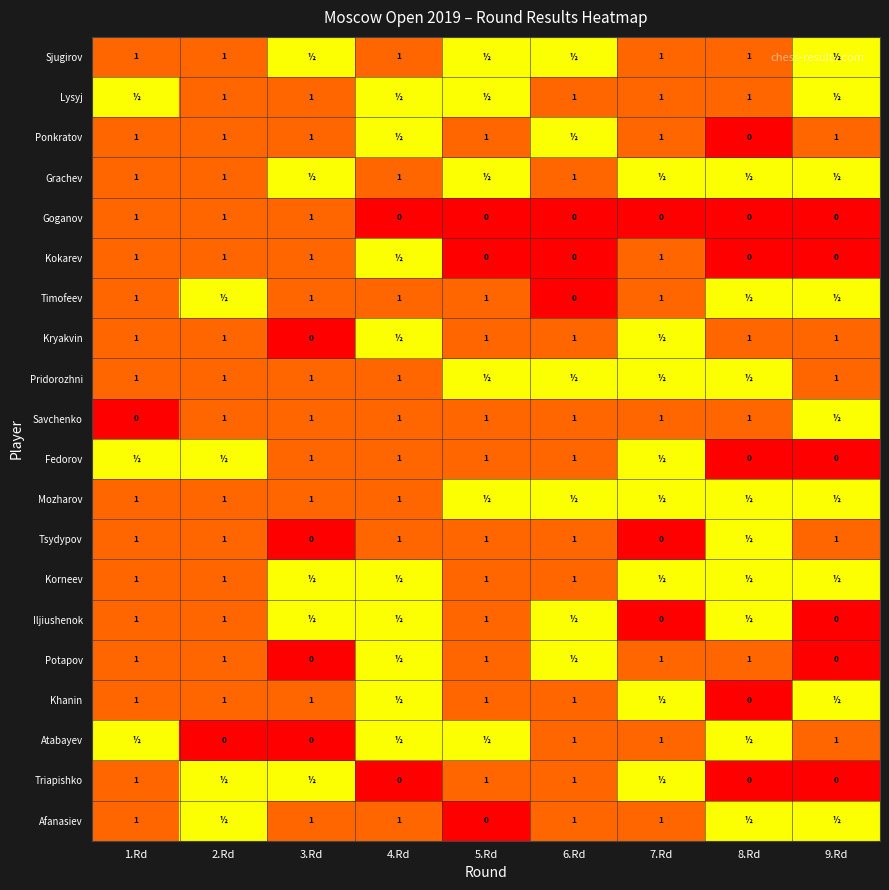

How many Goganov values are between 0 and 1?

9